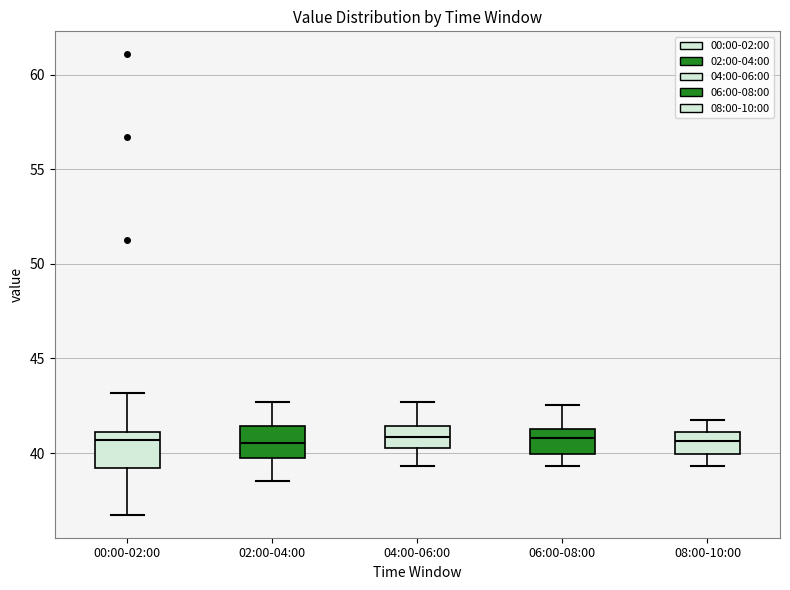

Where does the lower whisker of the box for 00:00-02:00 end on the y-axis? The values are not printed on the chart, so give them approximately, as read against the axis.

36.5